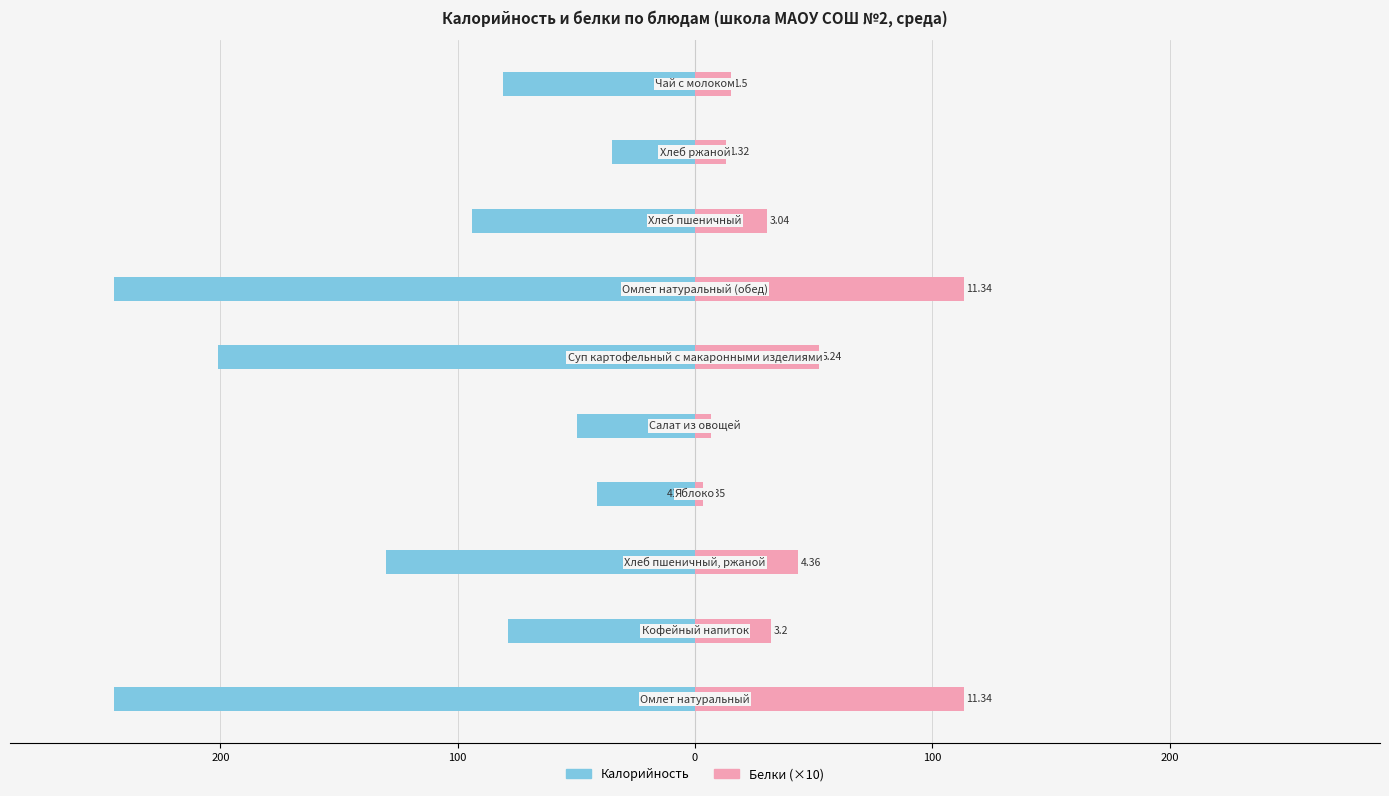

What is the difference between the maximum and minimum values in the Белки (×10) series?

109.9